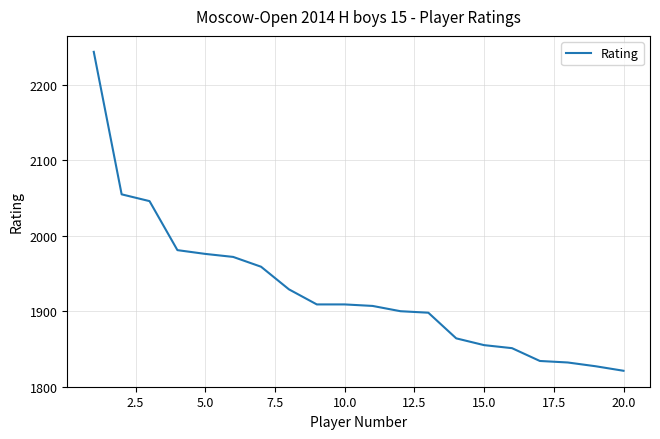

What is the maximum value shown in the chart?

2244